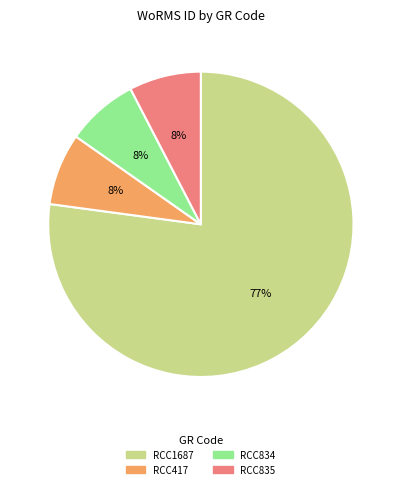

Which category has the biggest portion of the pie?

RCC1687